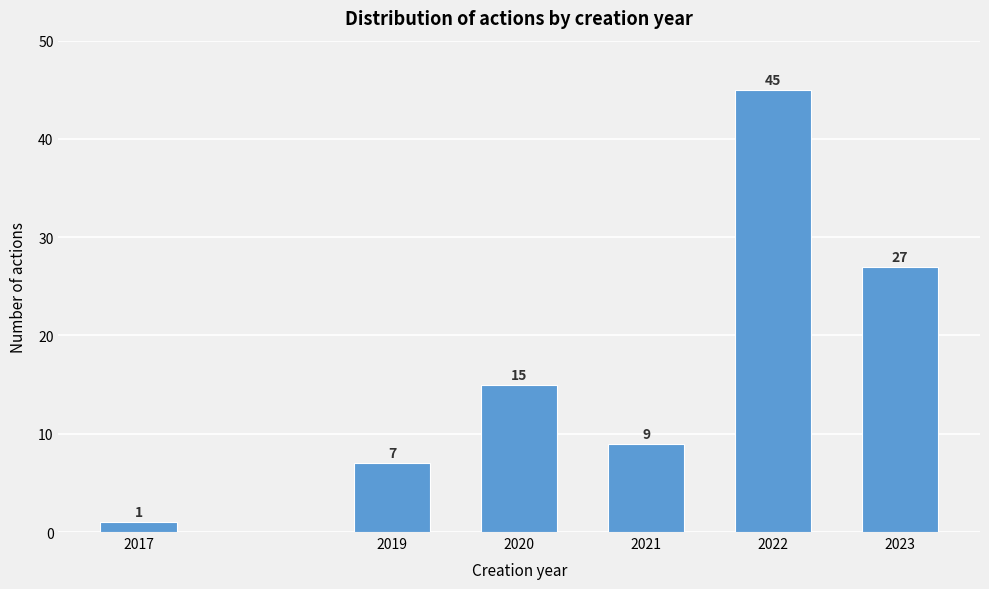

Reading right to left, list all the values displayed in this chart.

27	45	9	15	7	1